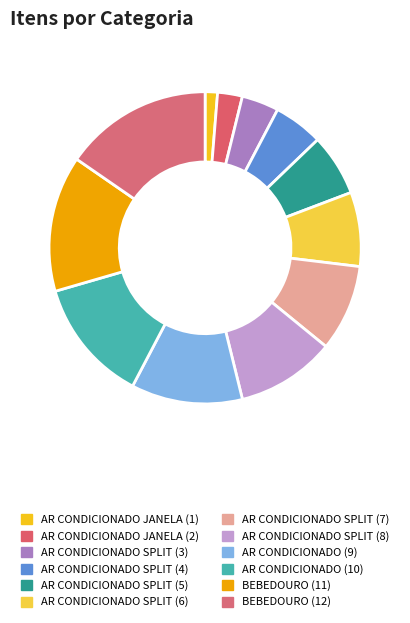

Between AR CONDICIONADO JANELA (2) and AR CONDICIONADO SPLIT (7), which is larger?

AR CONDICIONADO SPLIT (7)